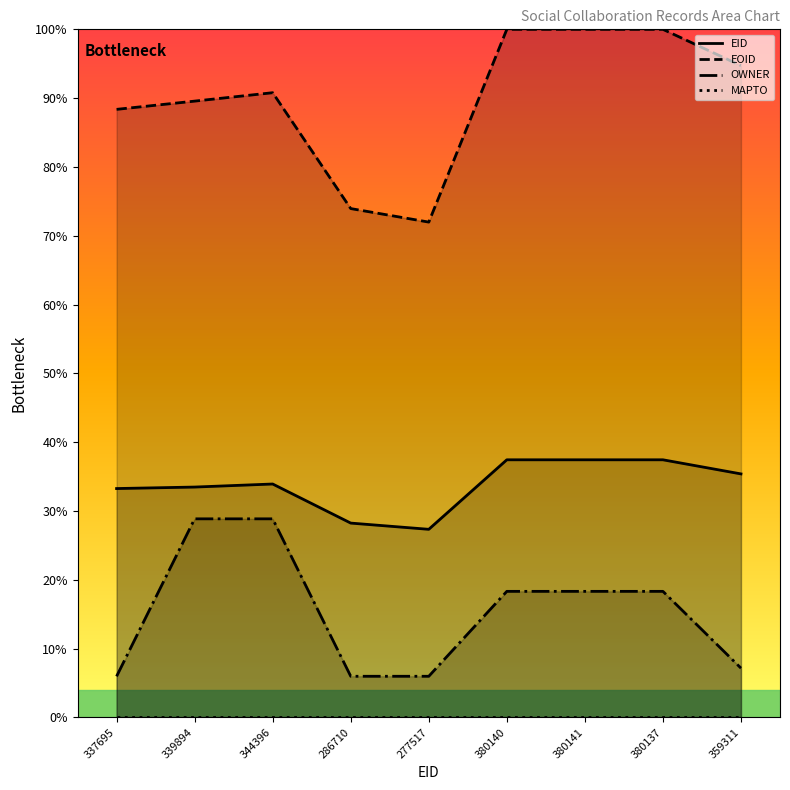

Which category has the highest value across all series?

380141